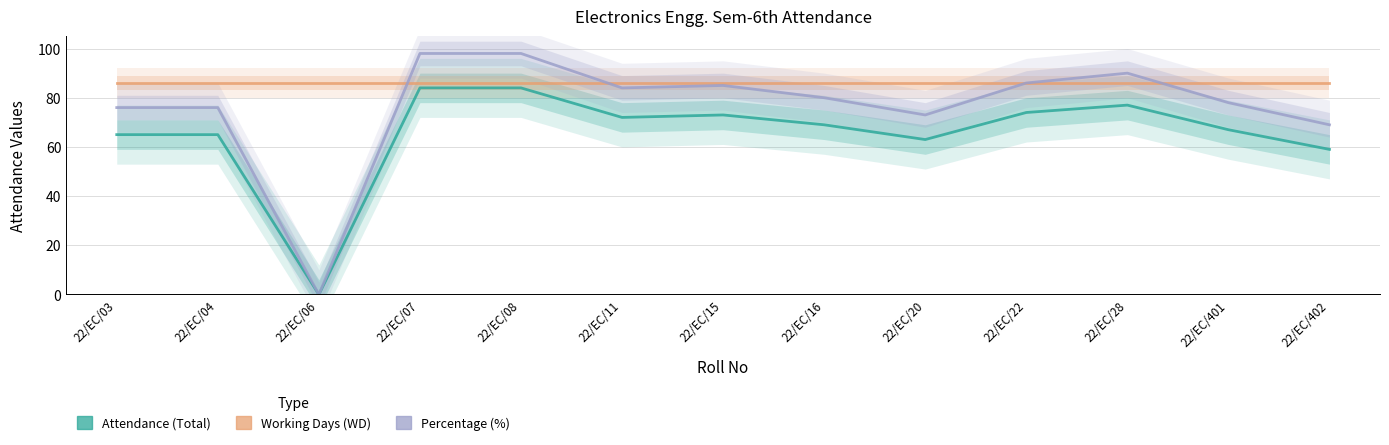

What is the difference between the highest and lowest values at 22/EC/11?

14